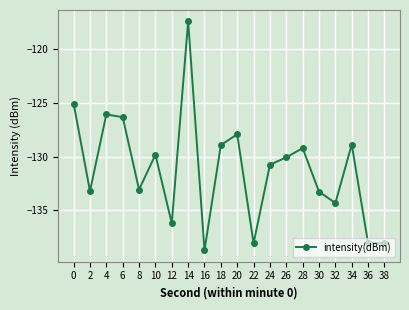

What is the change in value from 8 to 14?

+15.6